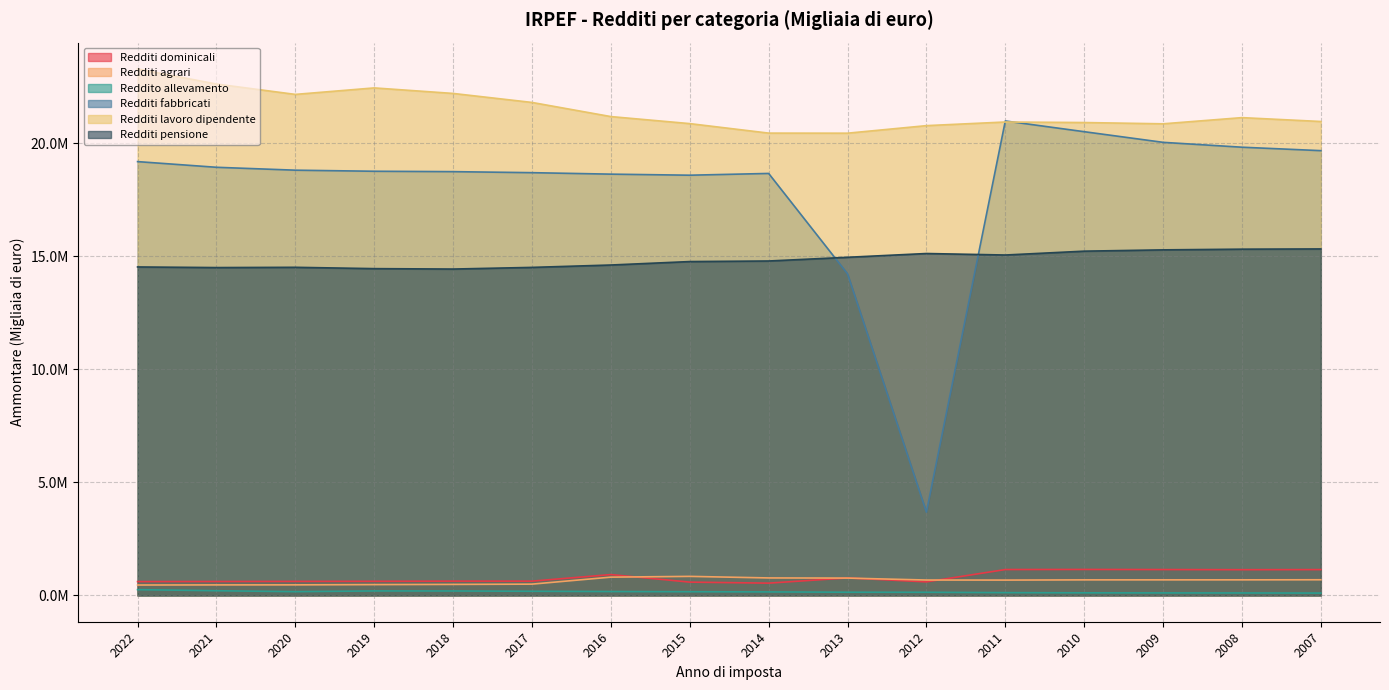

What is the spread (max minus min) of values at 2016?

21020206